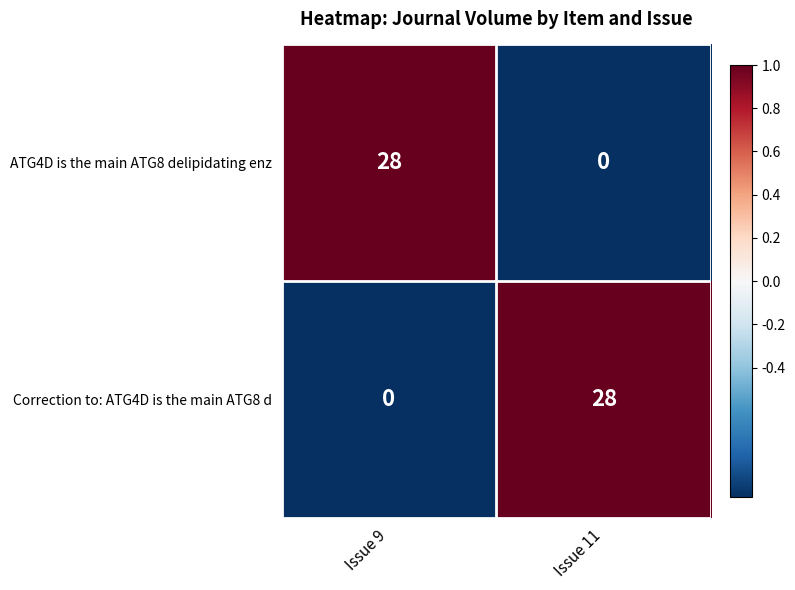

True or false: Correction to: ATG4D is the main ATG8 d has a value of 28 at Issue 11.

True